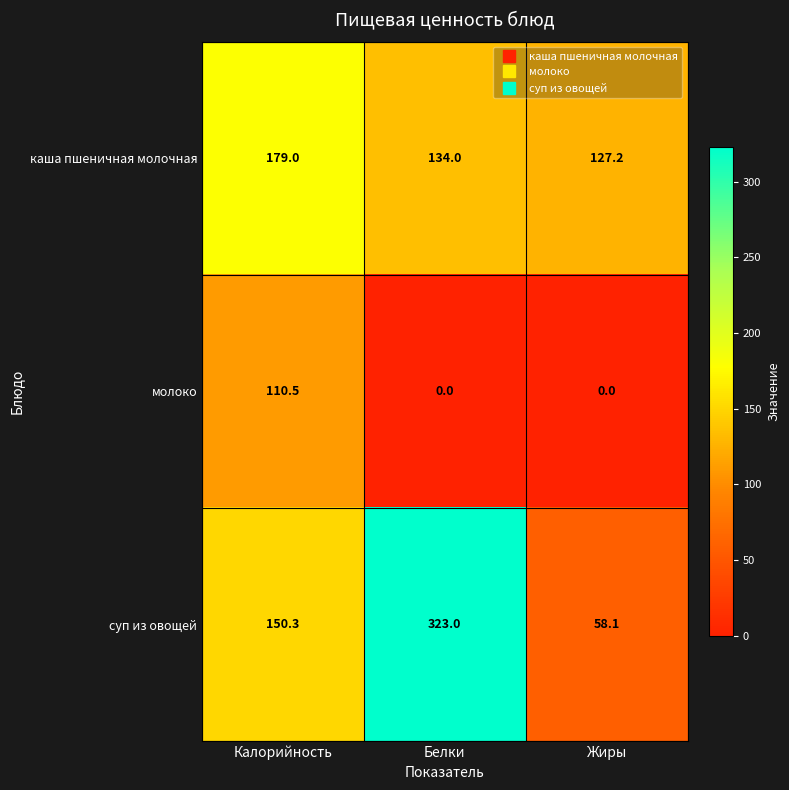

What is the highest value of the суп из овощей series?

323.0